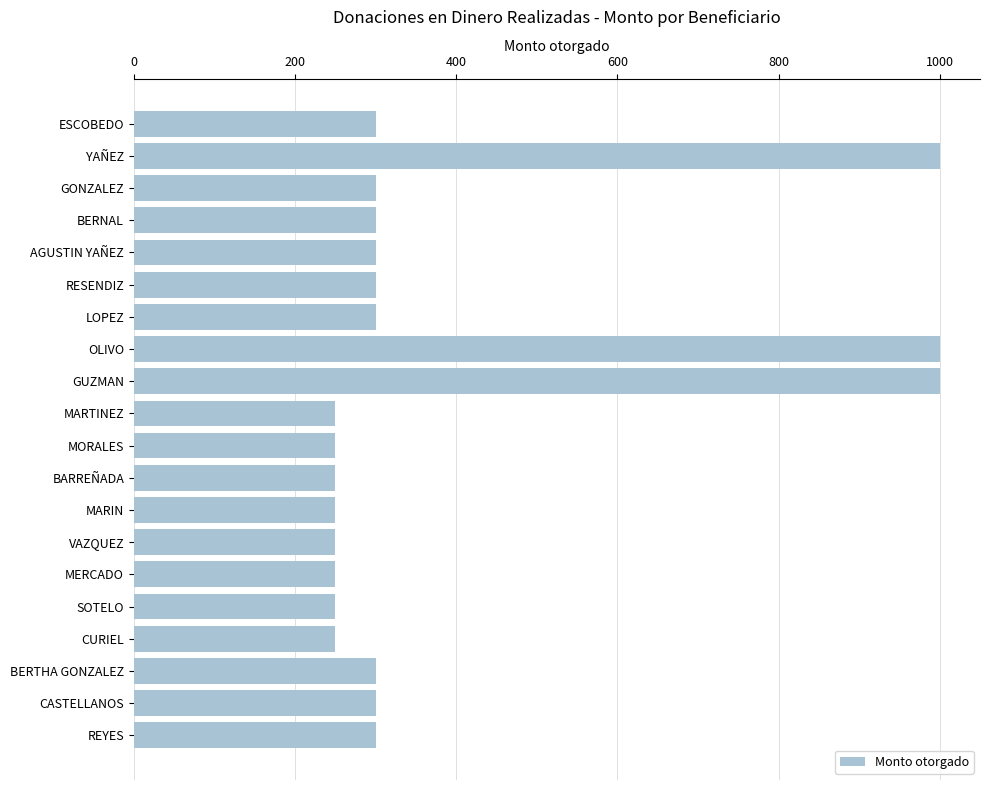

Are the bars horizontal?

Yes